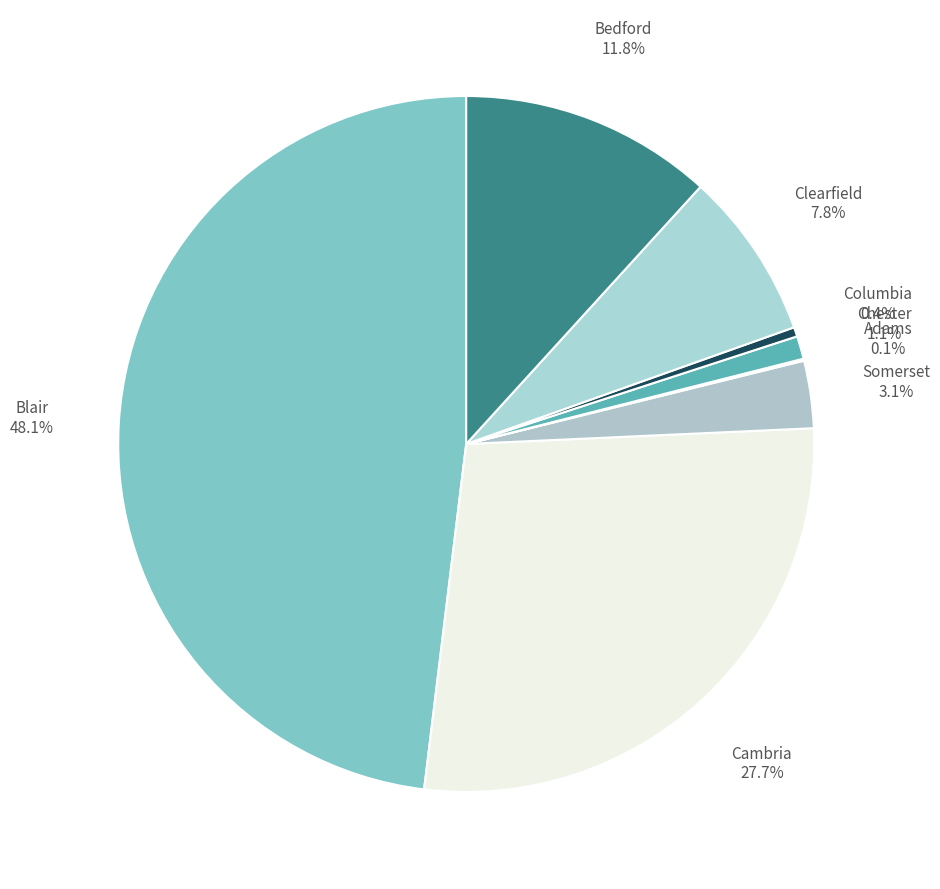

What is the largest slice in the pie chart?

Blair